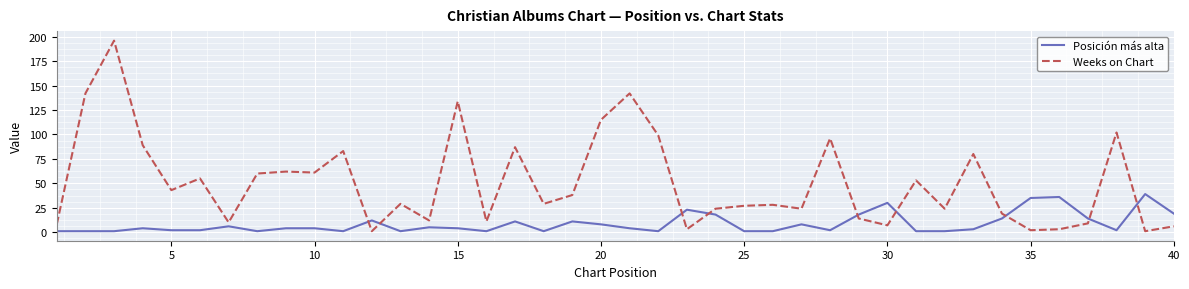

After their last crossing, which series has the higher values: Posición más alta or Weeks on Chart?

Posición más alta